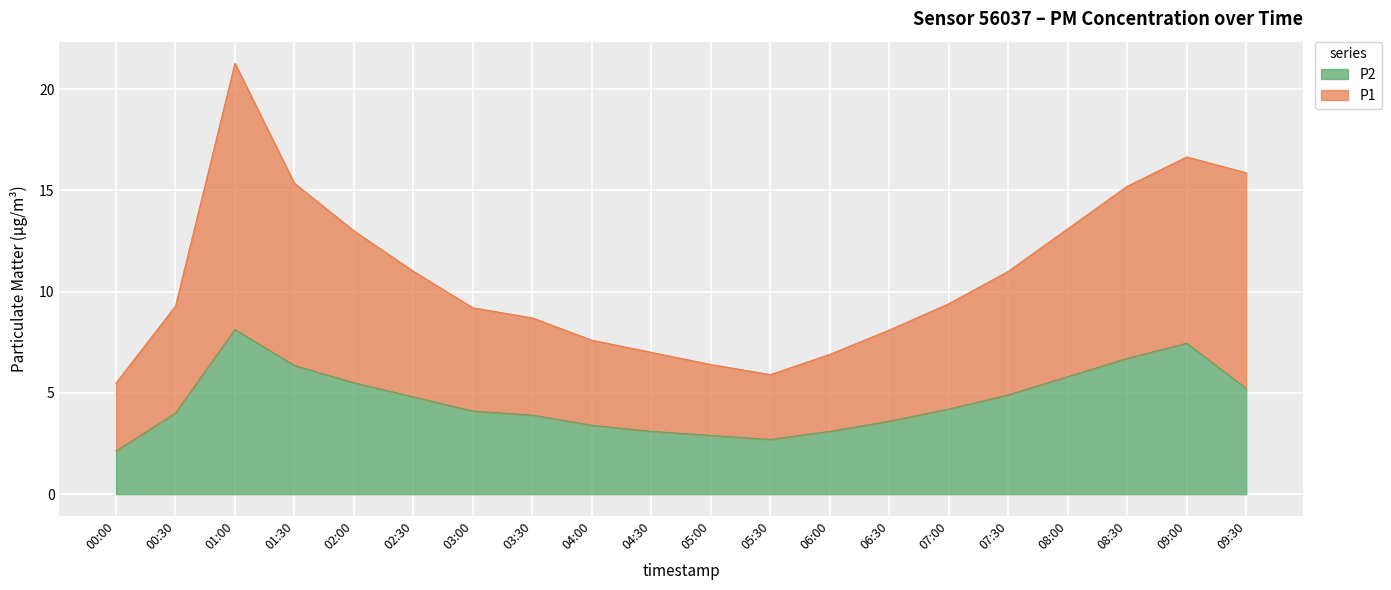

What is the sum of the P2 values at 01:00 and 08:30?

14.8